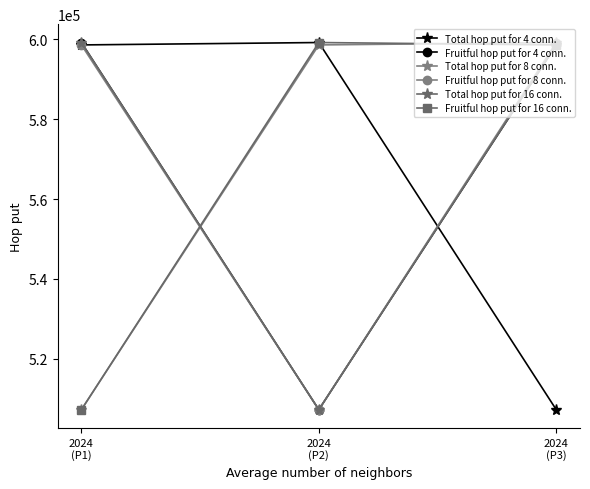

Rank the series at 2024
(P1) from highest to lowest value.

Fruitful hop put for 4 conn., Total hop put for 16 conn., Total hop put for 4 conn., Fruitful hop put for 8 conn., Total hop put for 8 conn., Fruitful hop put for 16 conn.